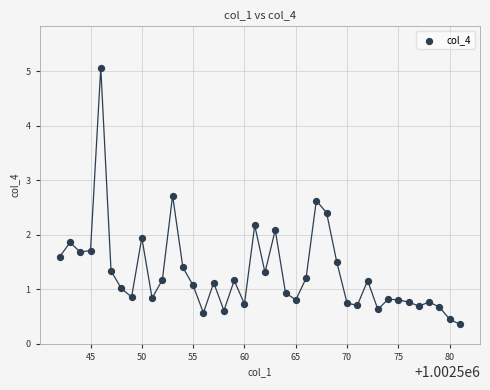

What is the range of Y values (max minus min)?

4.7